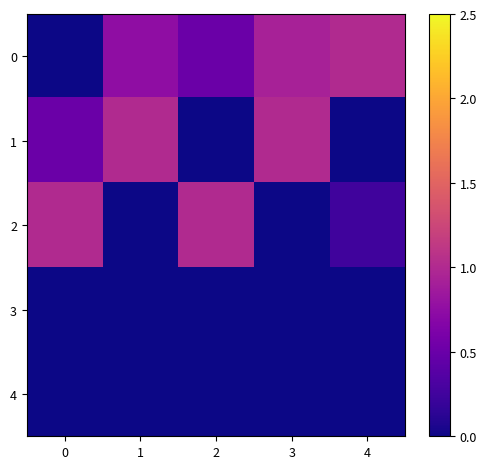

List the series in order of their peak value, lowest first.

3, 4, 0, 1, 2